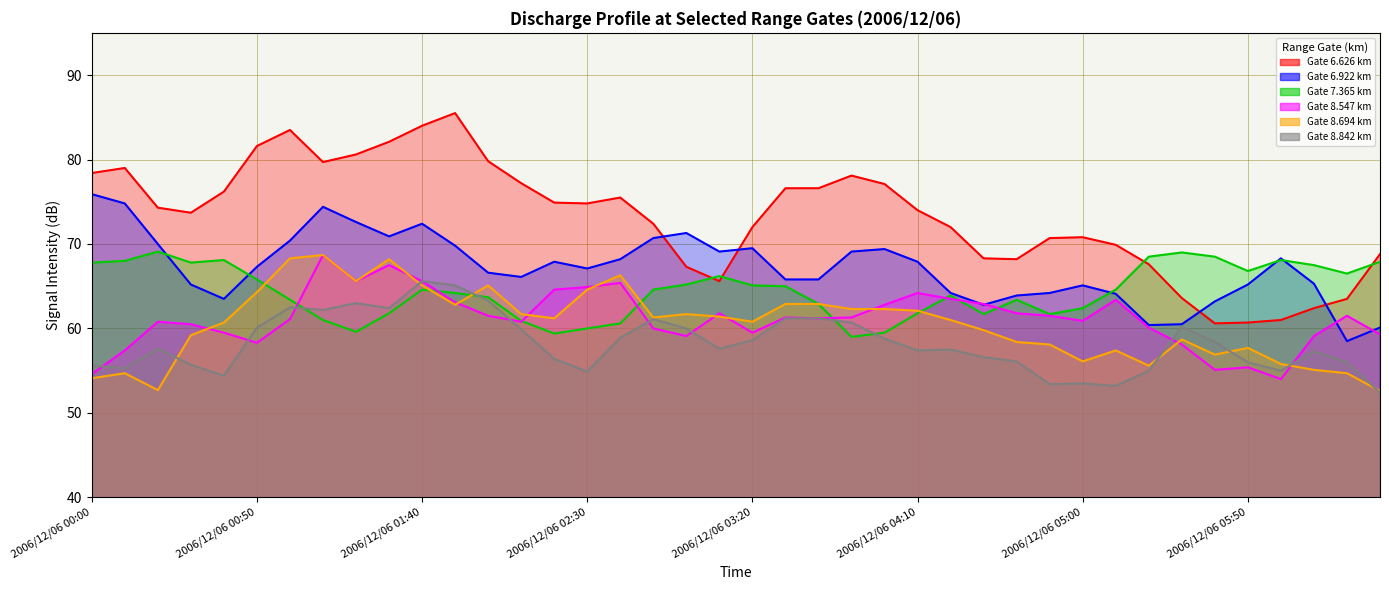

At how many categories does at least one series exceed 77?

13